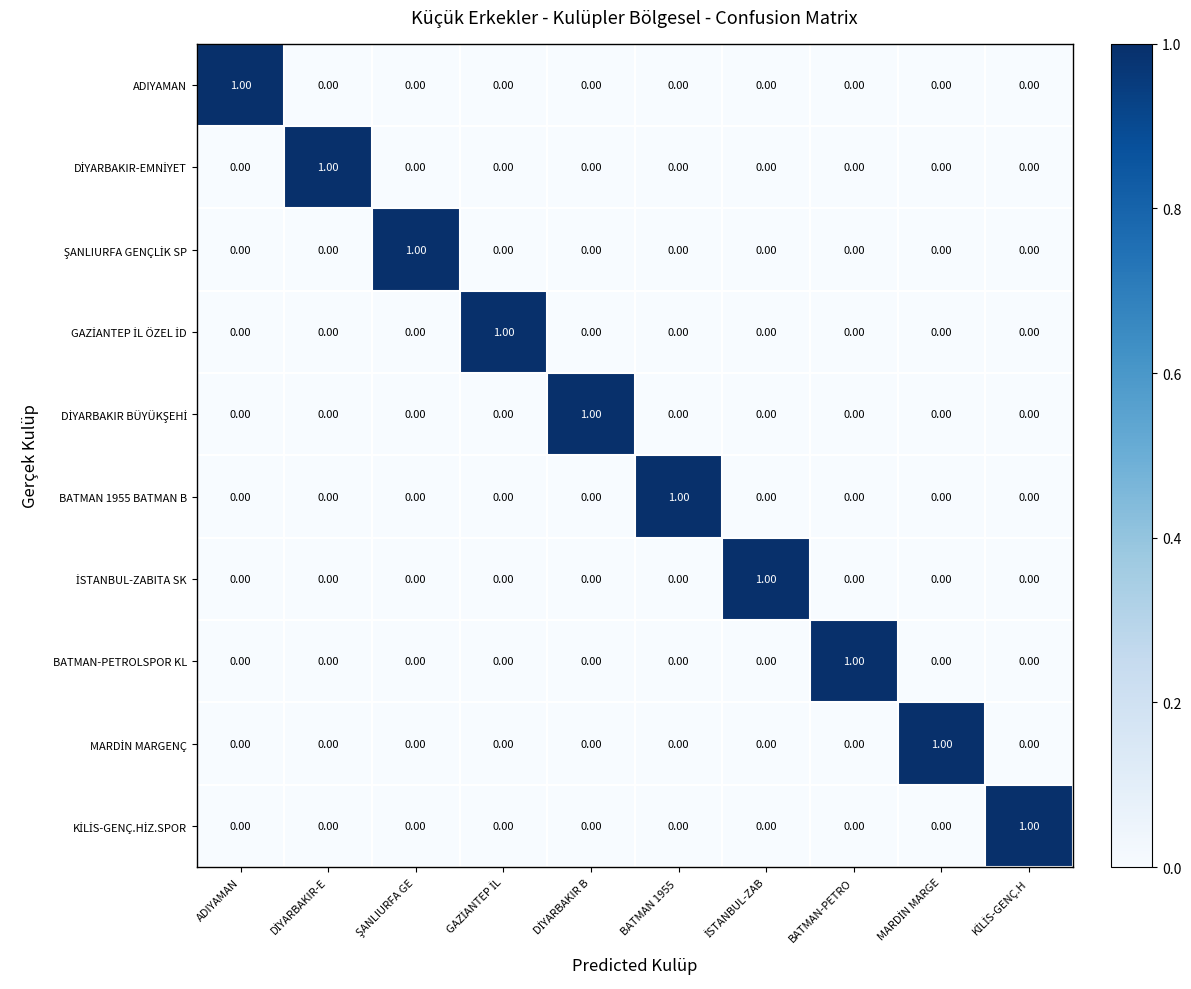

At how many categories does at least one series exceed 0?

10